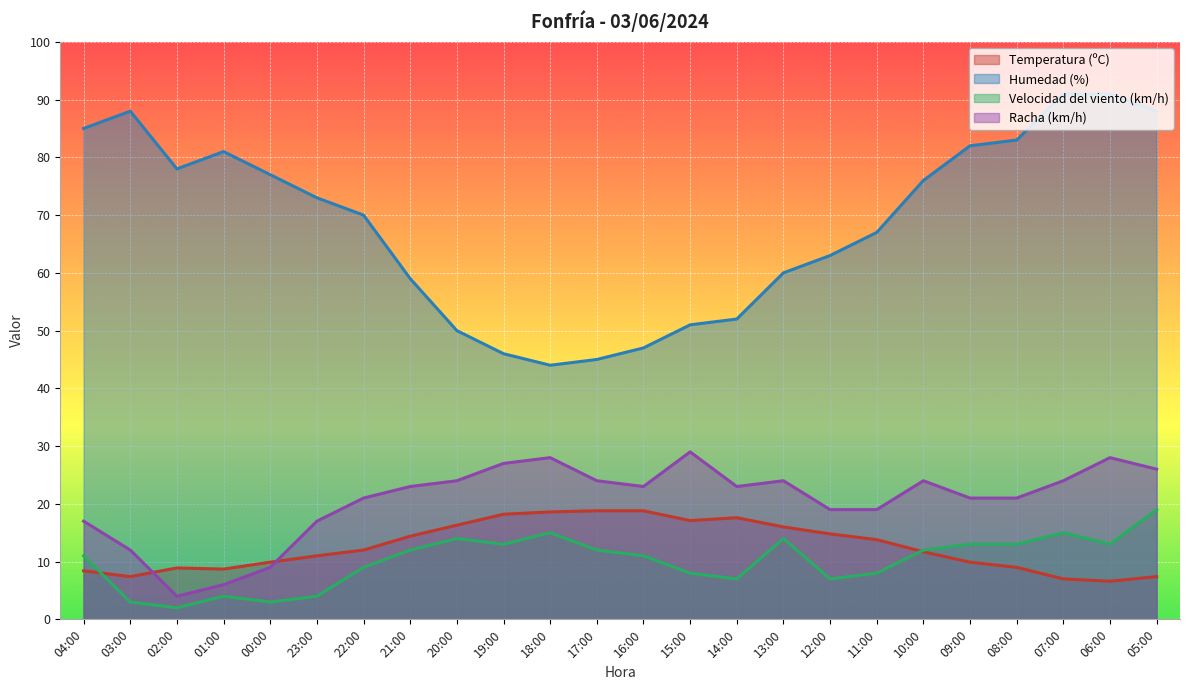

True or false: Velocidad del viento (km/h) has more than 1 points higher than both neighbors.

True